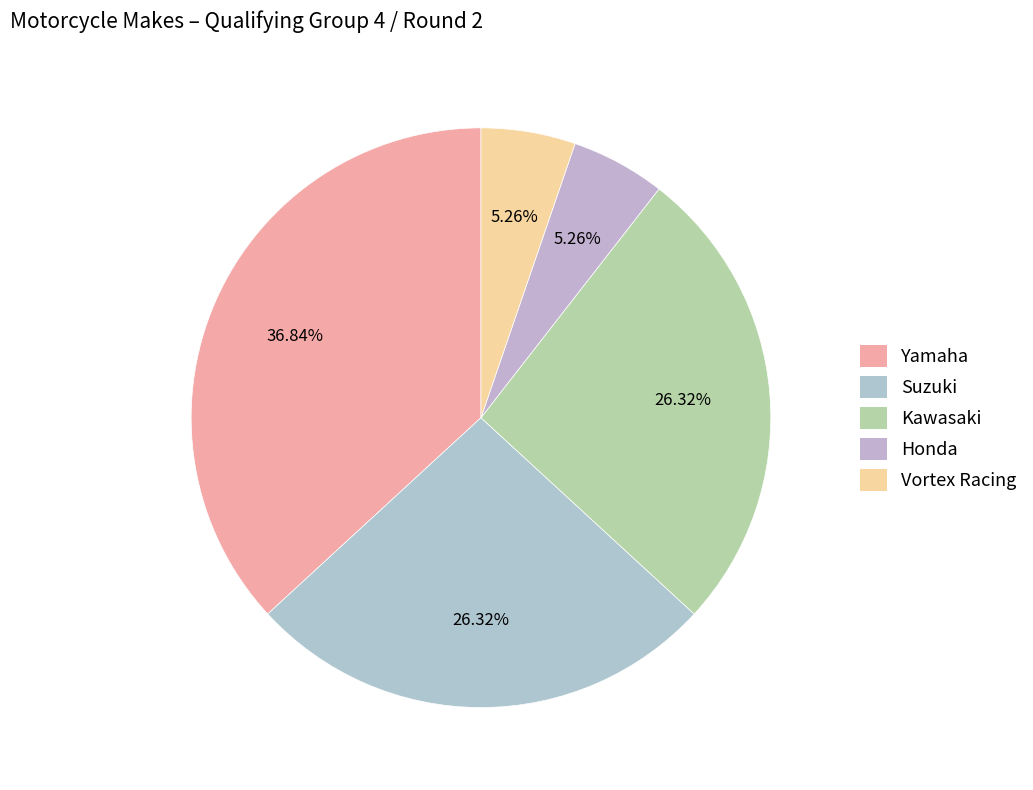

What percentage is NOT represented by Honda?

94.7%